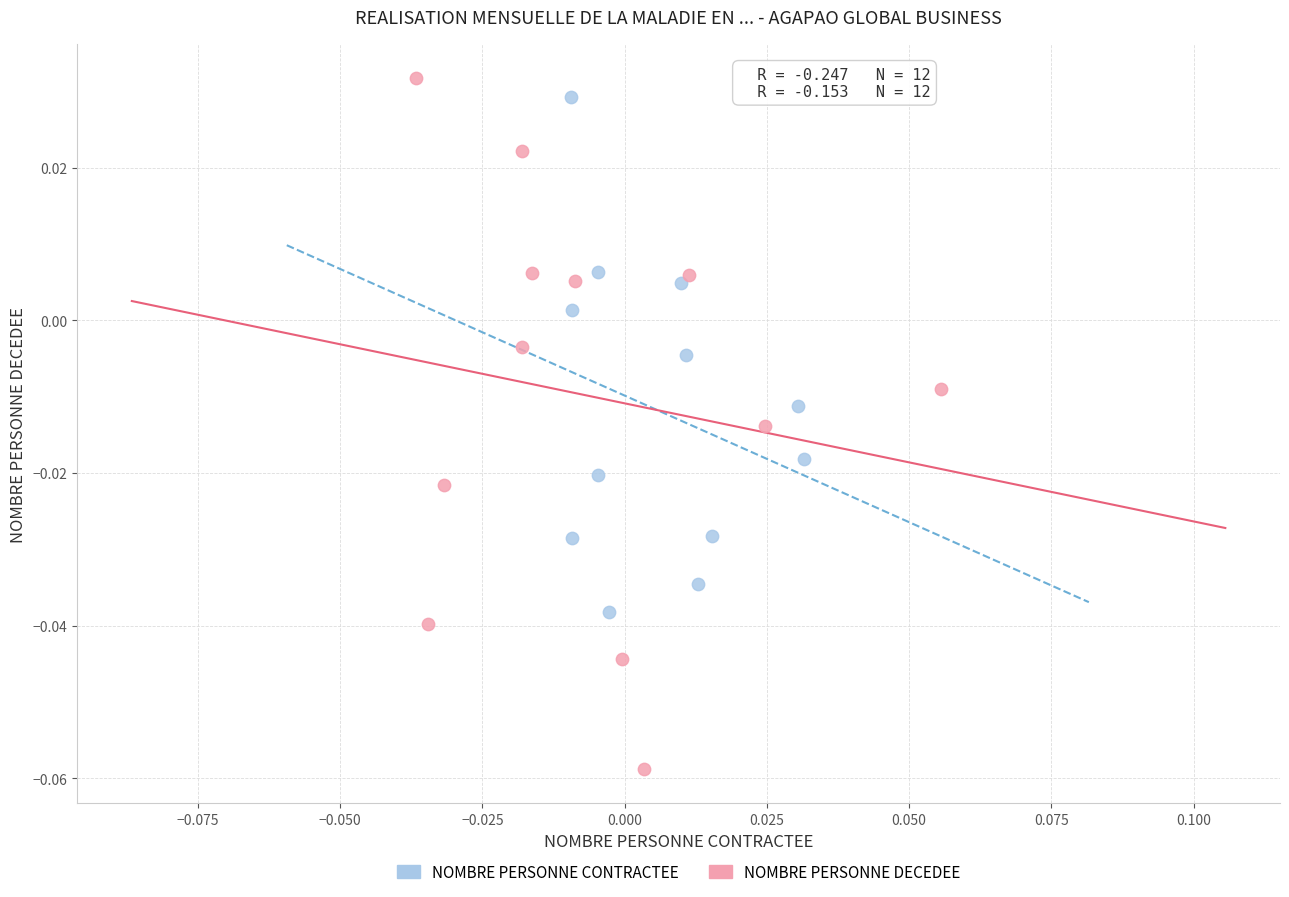

Which series contains the lowest Y value?

NOMBRE PERSONNE DECEDEE